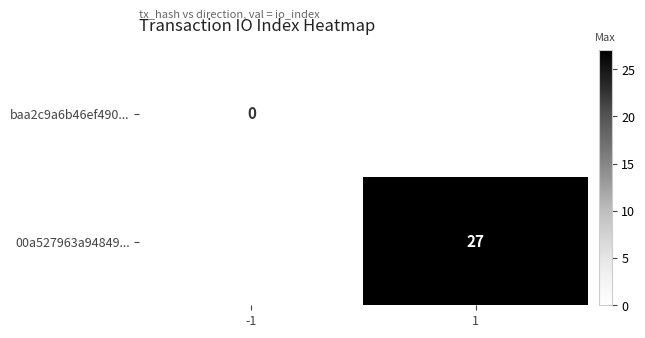

Is it true that 00a527963a94849... equals 12 at 1?

False